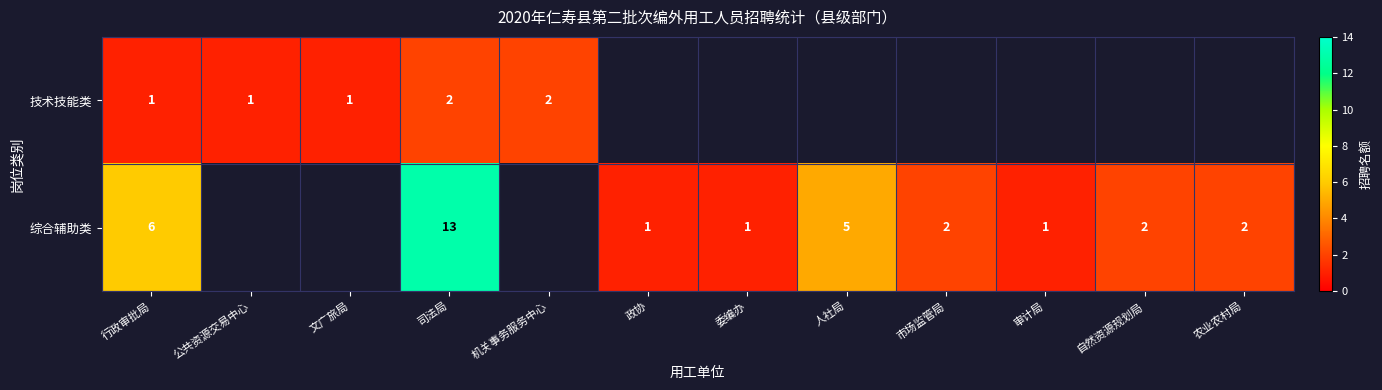

Is the value of 技术技能类 at 文广旅局 greater than the value of 综合辅助类 at 司法局?

No